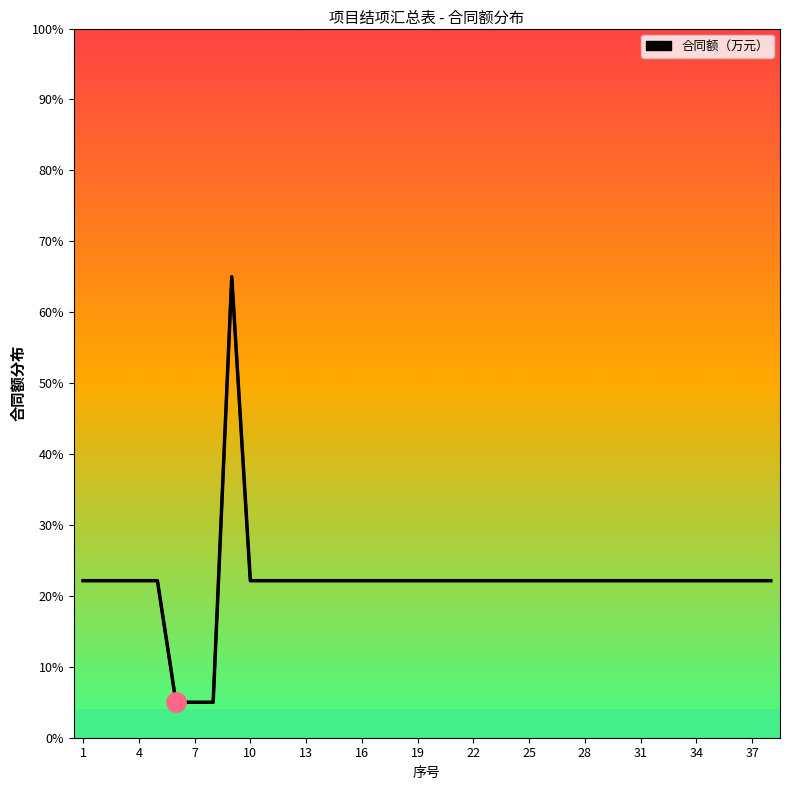

How many values exceed 22?

35